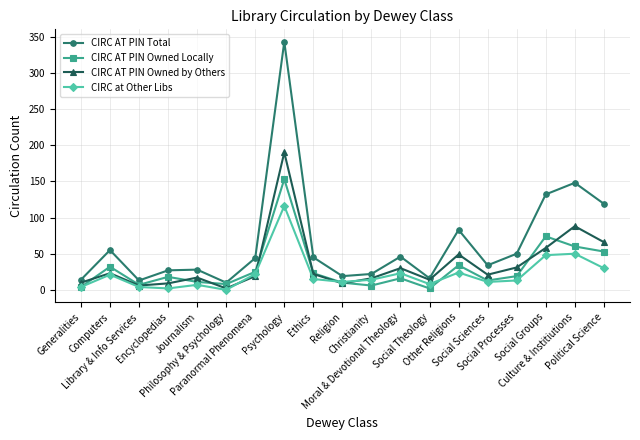

Which series has the largest total across all categories?

CIRC AT PIN Total